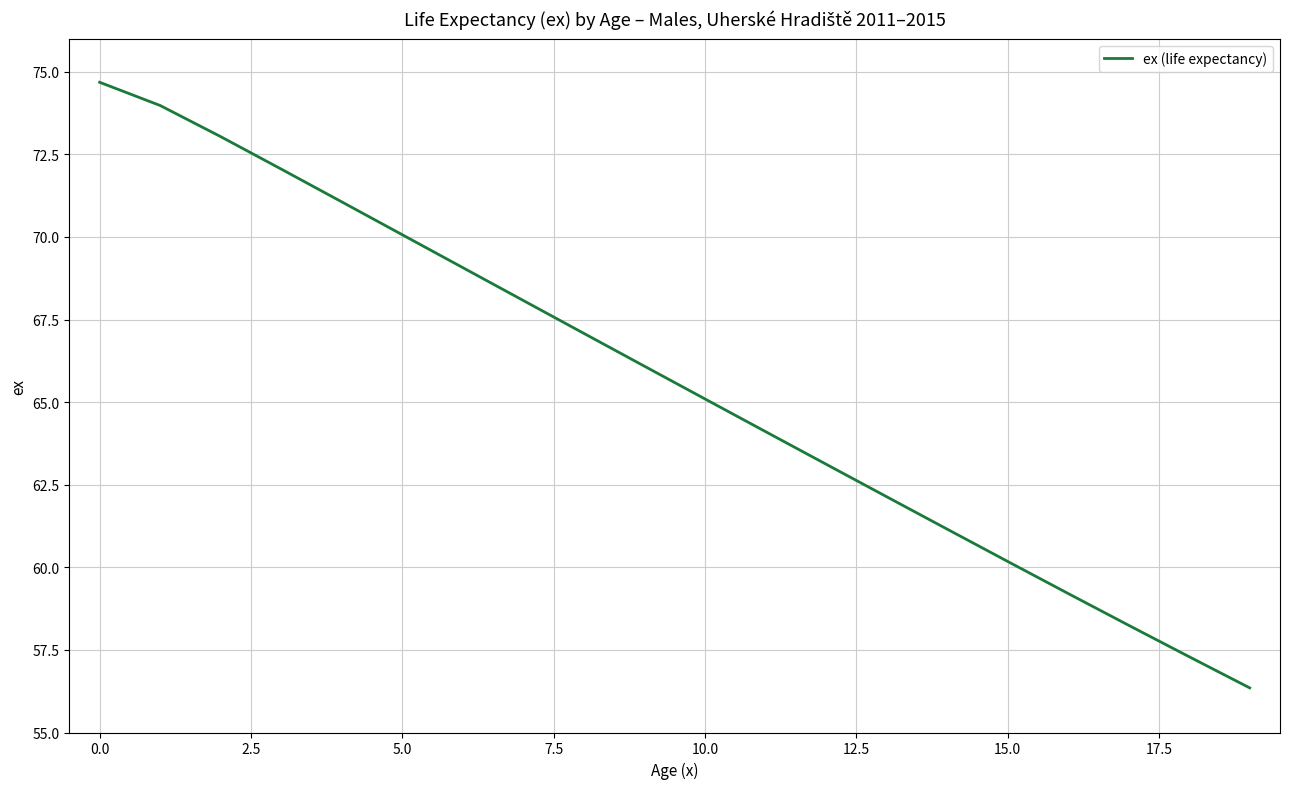

What is the maximum value shown in the chart?

74.7